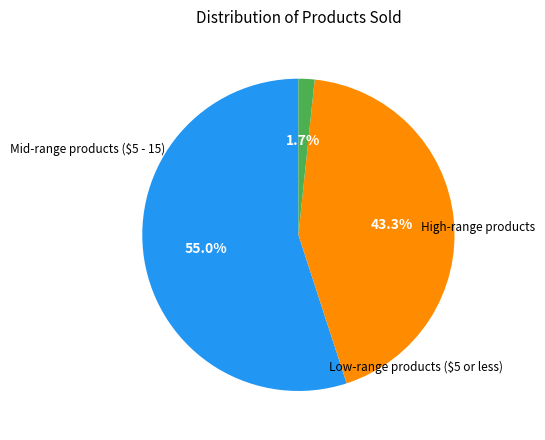

Is there a majority slice in this chart?

Yes